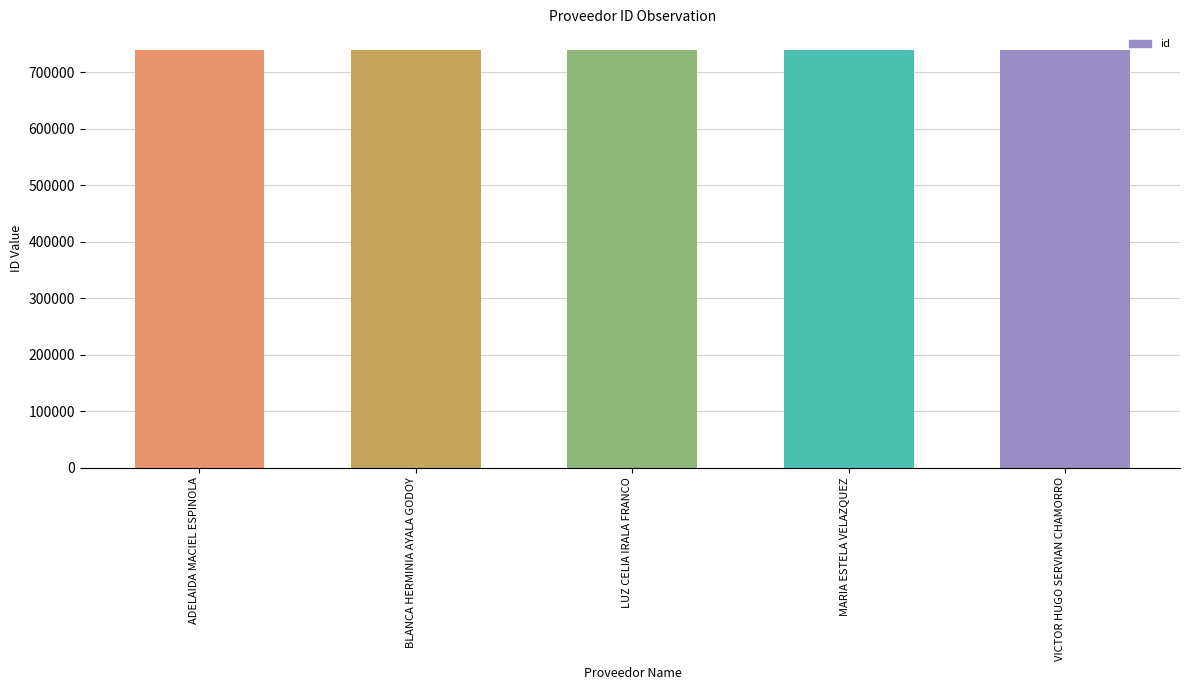

What is the ratio of the value at VICTOR HUGO SERVIAN CHAMORRO to the value at BLANCA HERMINIA AYALA GODOY?

1.0